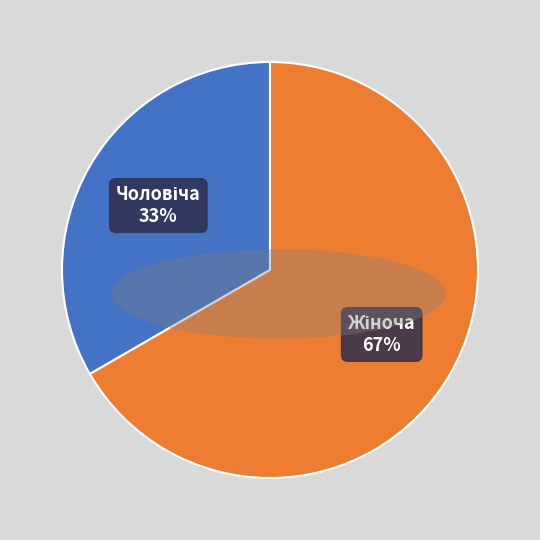

Is there a majority slice in this chart?

Yes